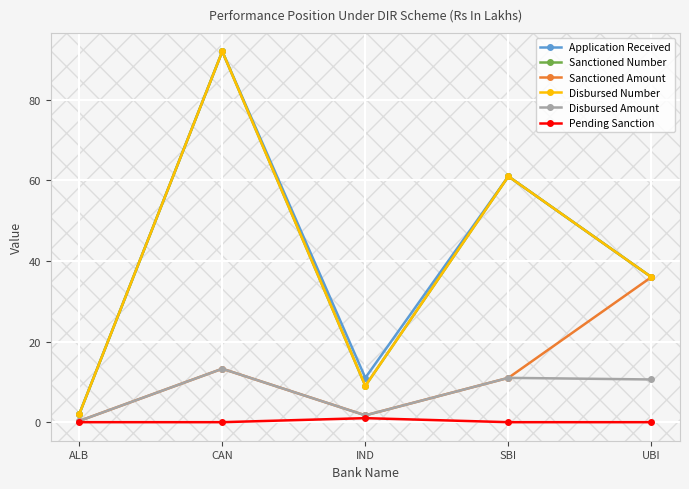

How many interior local peaks does the Sanctioned Amount series have?

1